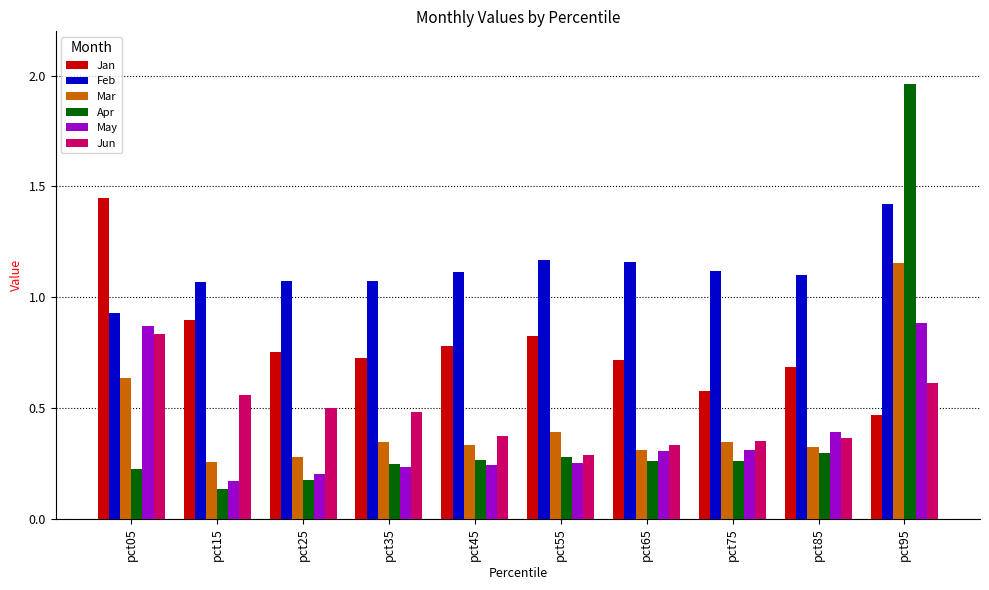

Which series changed the most between pct05 and pct65?

Jan